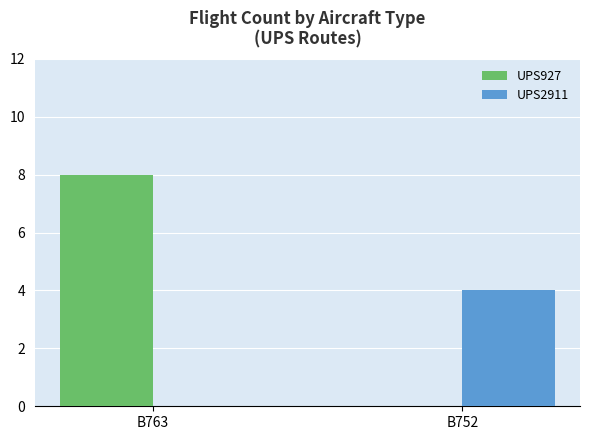

What is the spread (max minus min) of values at B752?

4